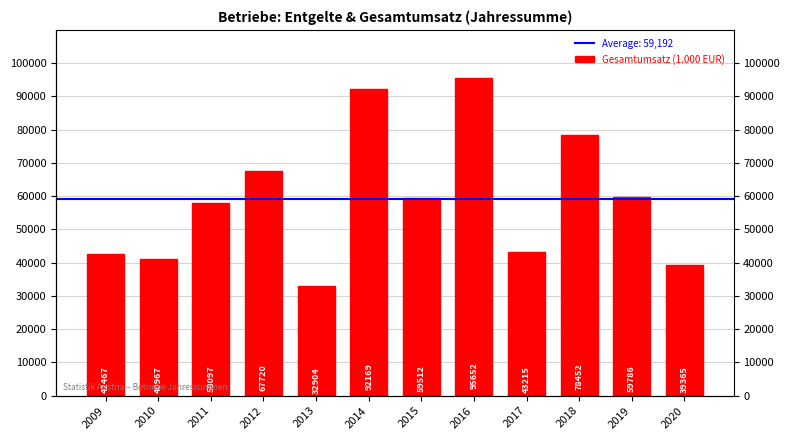

What is the smallest value displayed?

32904